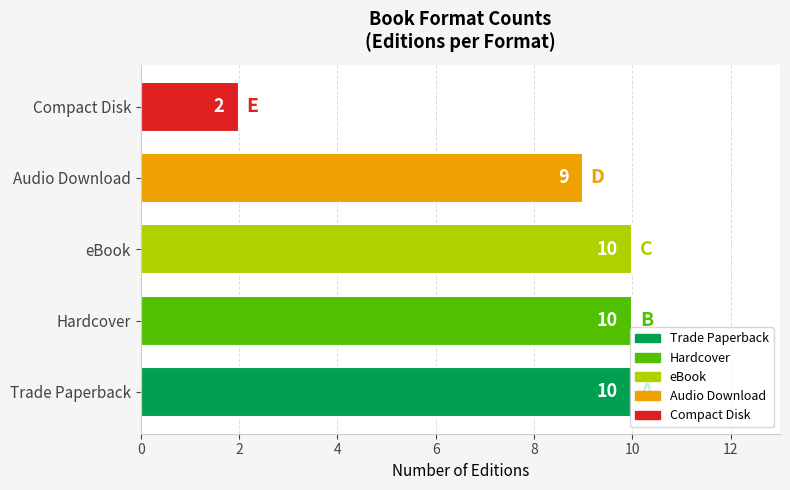

True or false: the data shows 10 at Trade Paperback.

True